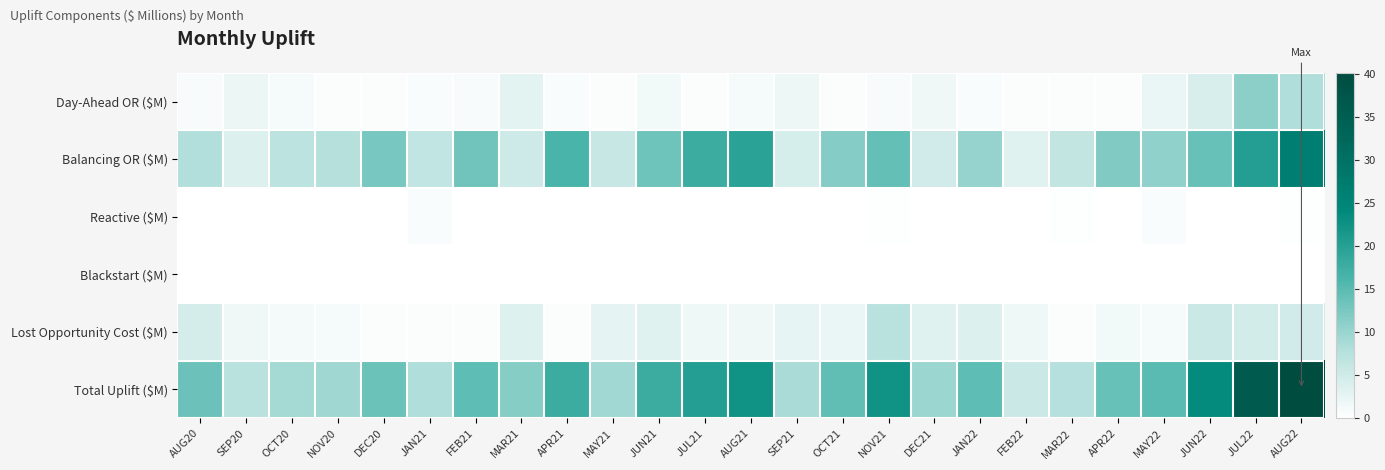

Rank the series at MAR22 from highest to lowest value.

Total Uplift ($M), Balancing OR ($M), Day-Ahead OR ($M), Lost Opportunity Cost ($M), Reactive ($M), Blackstart ($M)